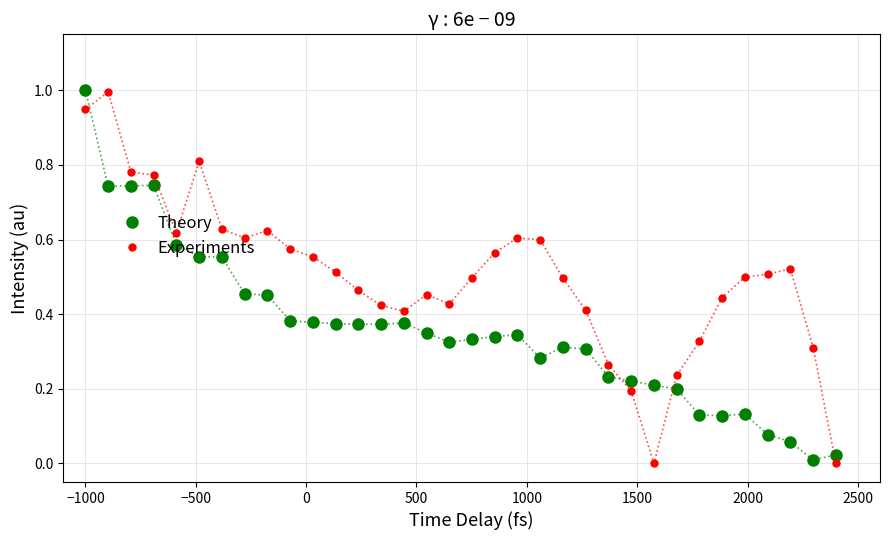

List the series in order of their overall mean, highest first.

Experiments, Theory